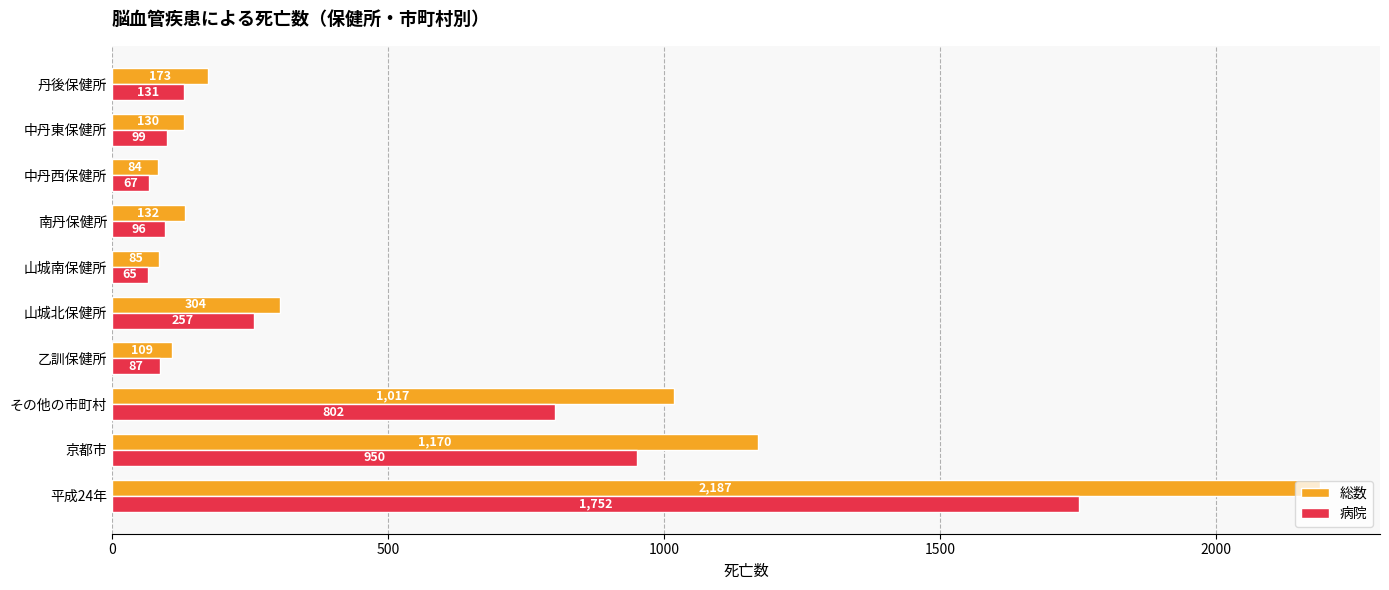

Rank the series by their maximum value, from highest to lowest.

総数, 病院